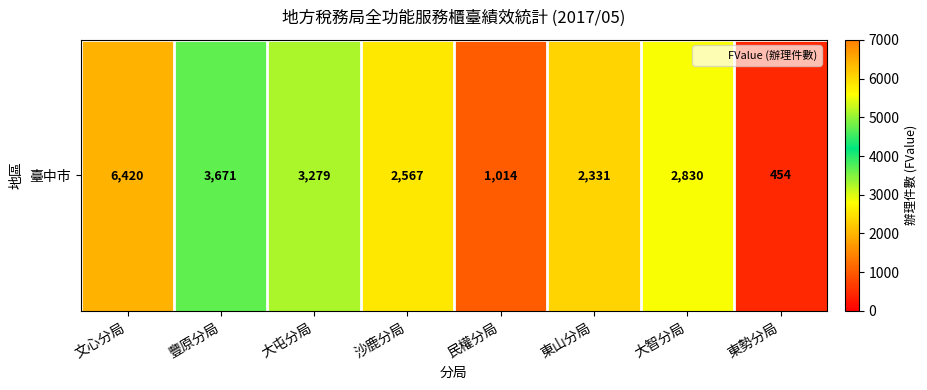

What is the ratio of the value at 大智分局 to the value at 文心分局?

0.4